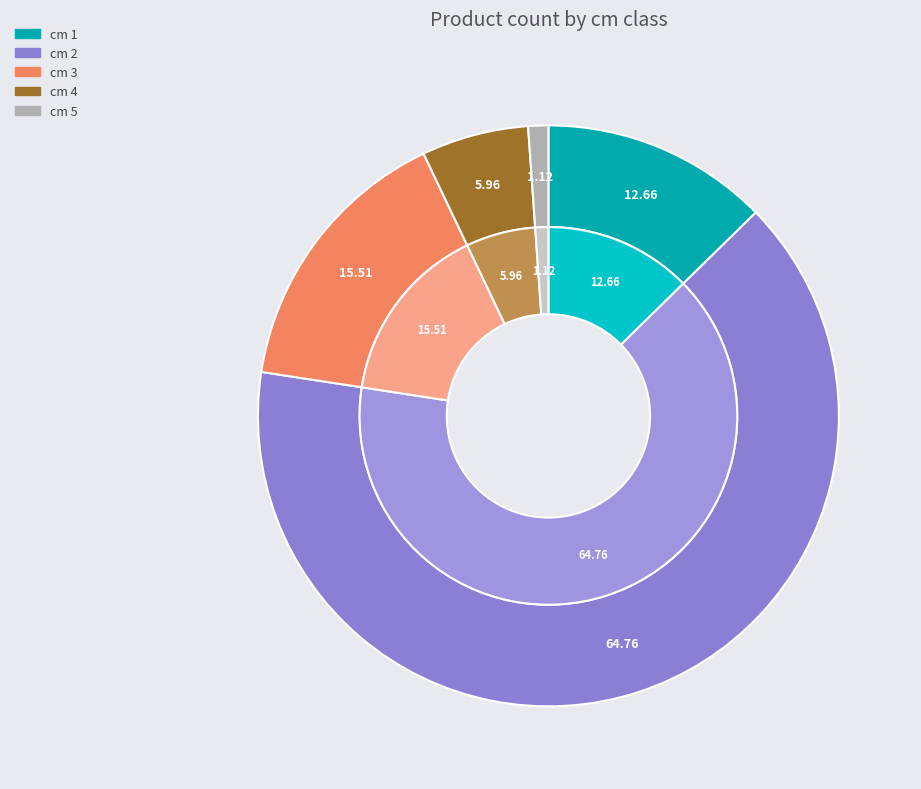

What percentage do 3 and 2 together represent?

80.3%